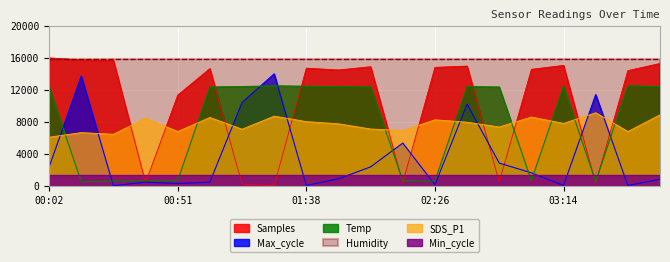

At which category is the sum across all series the highest?

02:38